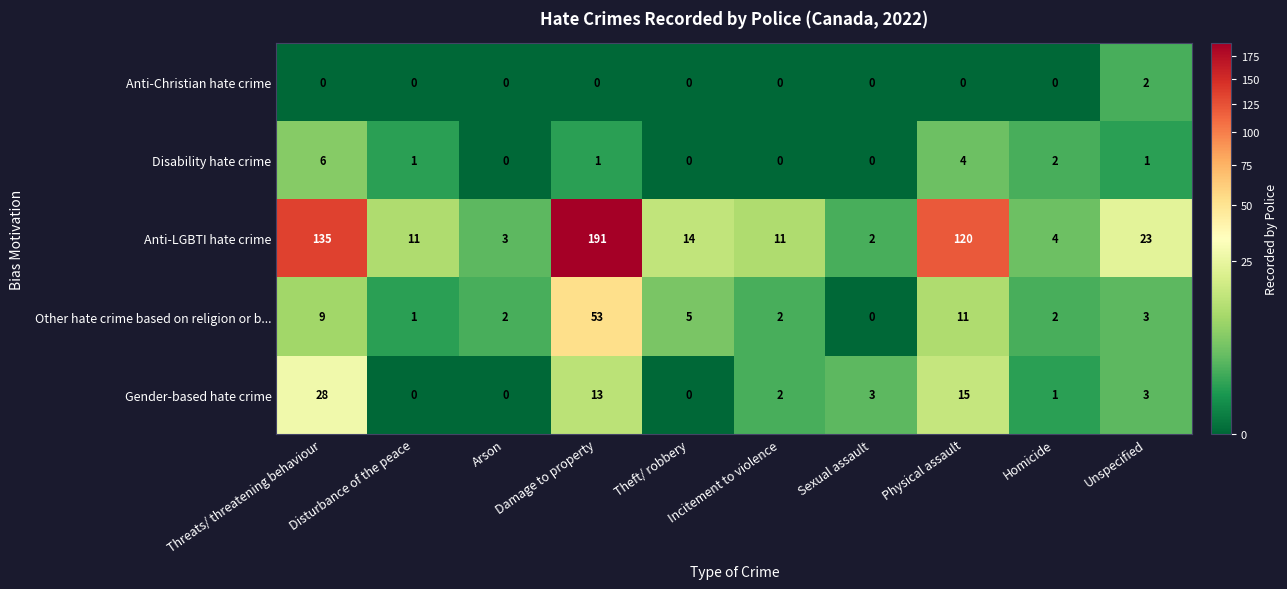

The value of Disability hate crime at Incitement to violence is 0. True or false?

True